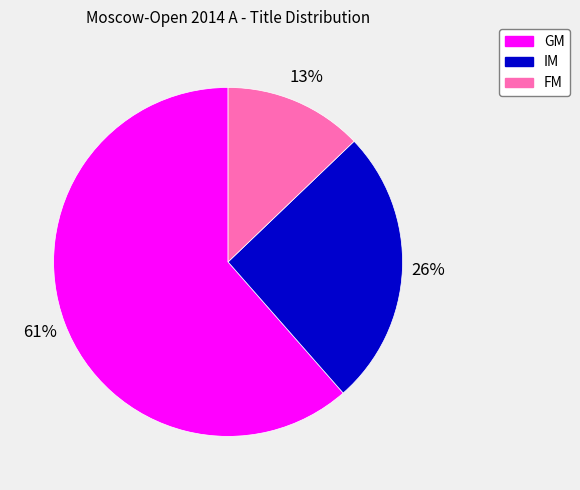

Is it true that IM is 11% of the pie?

False